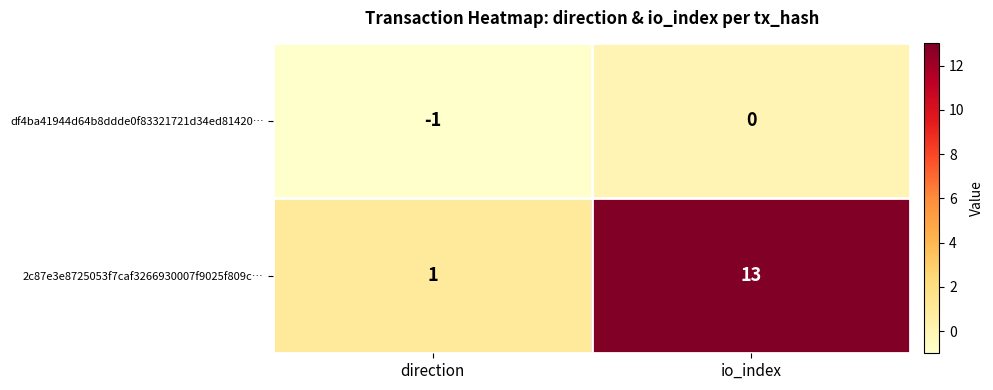

At how many categories does at least one series exceed 5?

1